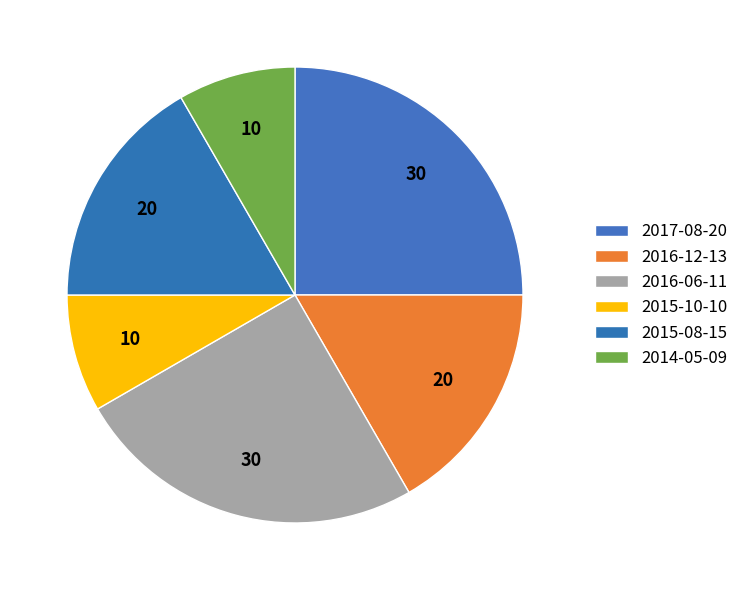

True or false: 2016-06-11 accounts for 25% of the total.

True